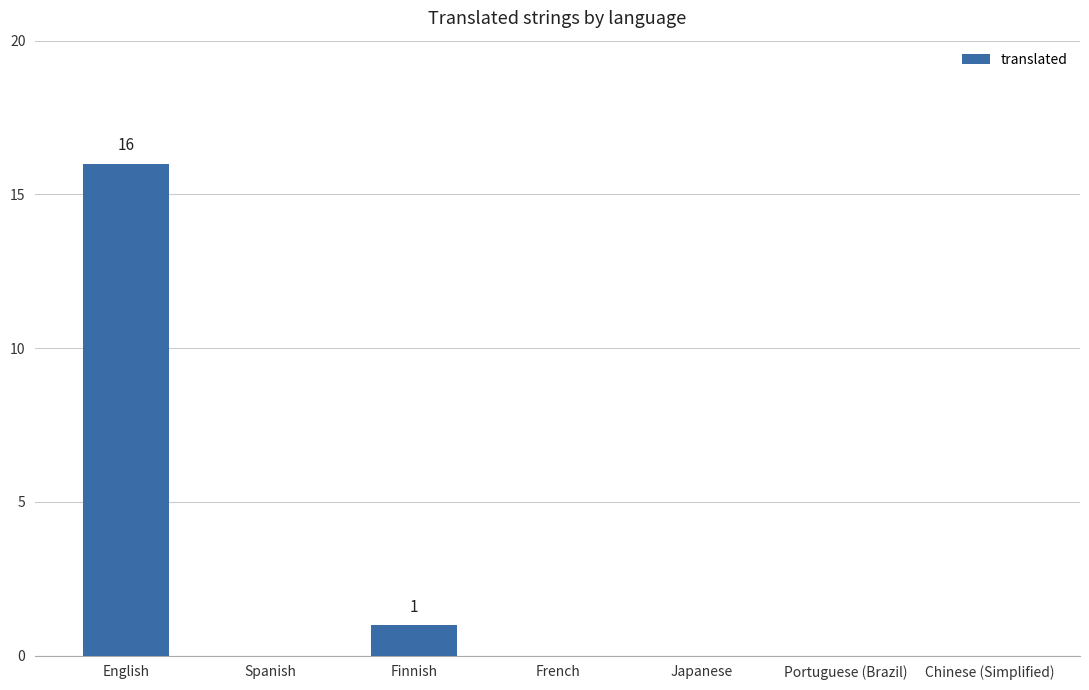

What is the sum of all values?

17